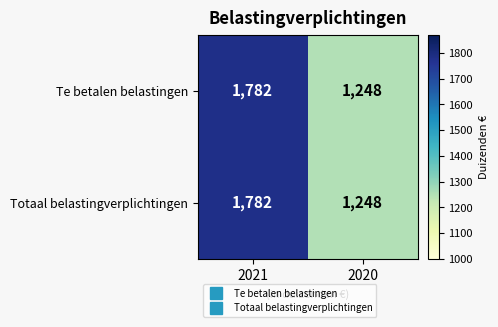

What is the total value across all series at 2021?

3564